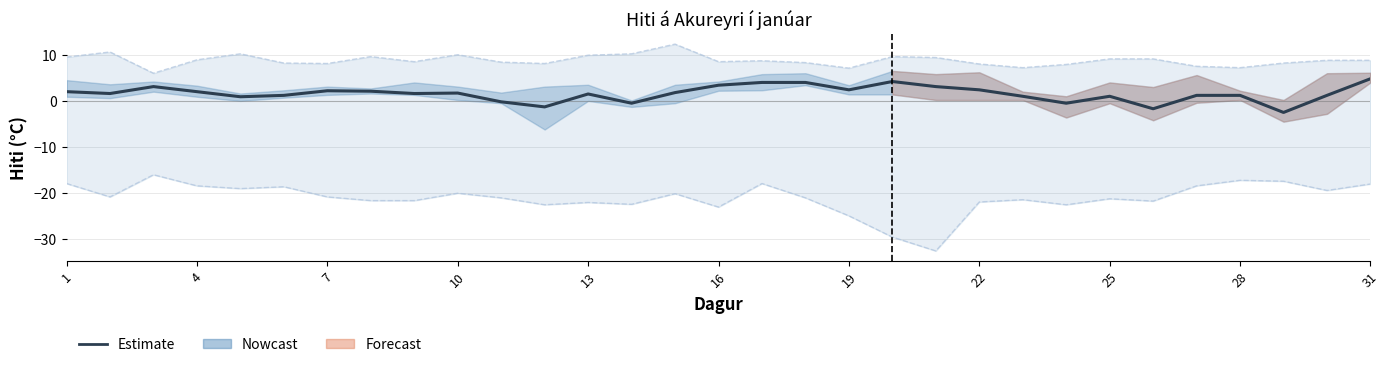

At which label does Lægsta lágmark (hist.) first exceed -21?

1